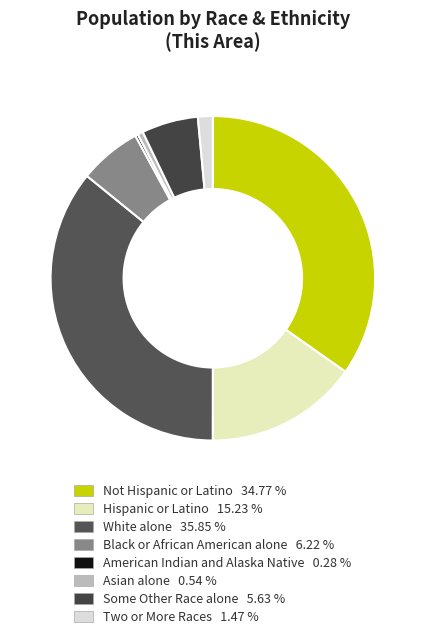

What is the ratio of the value at Black or African American alone to the value at Asian alone?

11.6